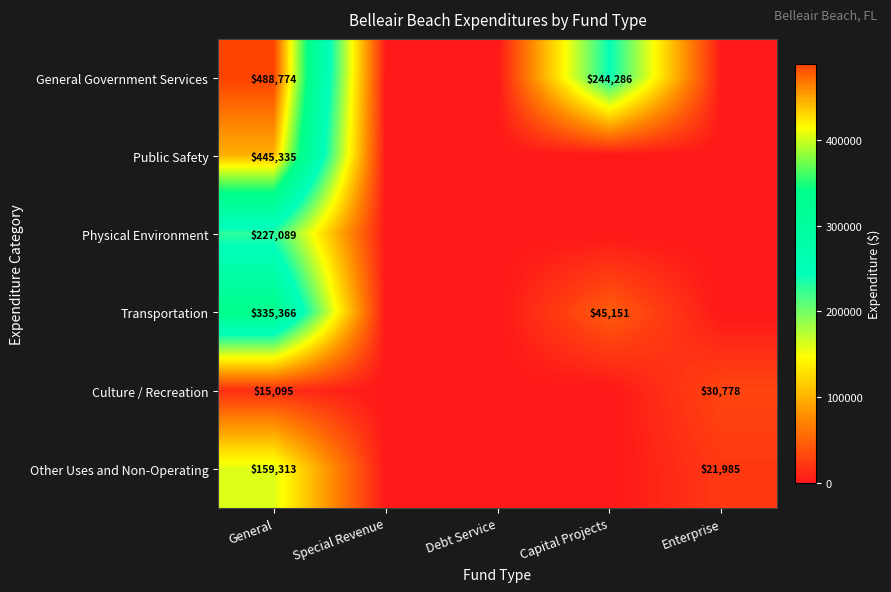

True or false: Culture / Recreation has a value of 6869 at General.

False